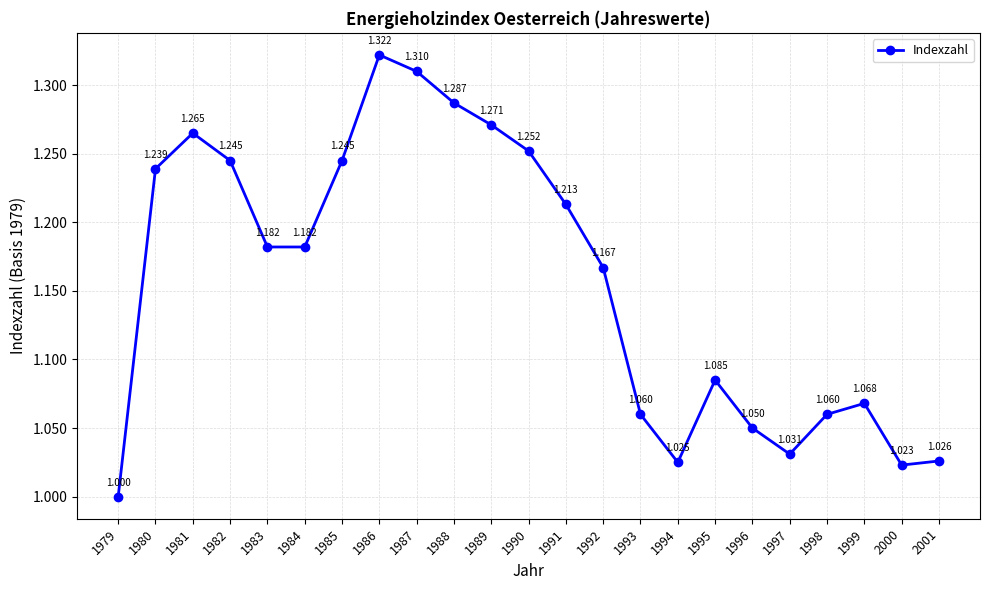

What is the change in value from 1984 to 1988?

+0.1